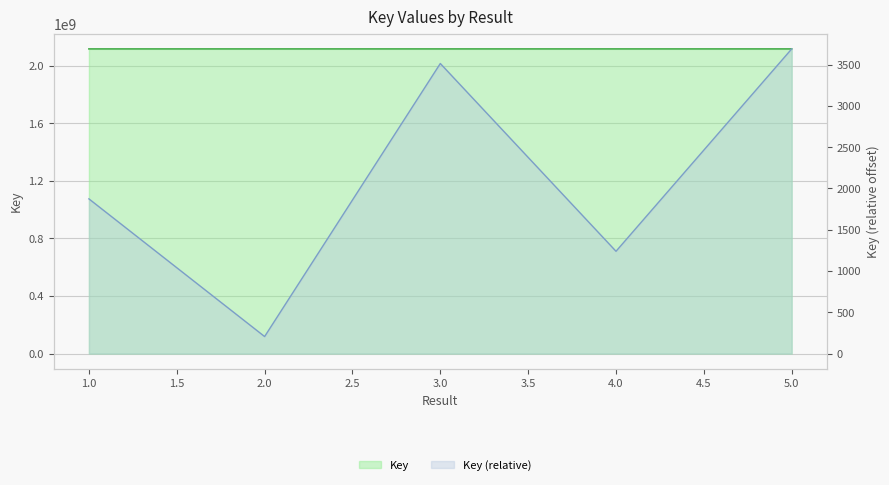

True or false: the data shows 1093275762 at 2.

False